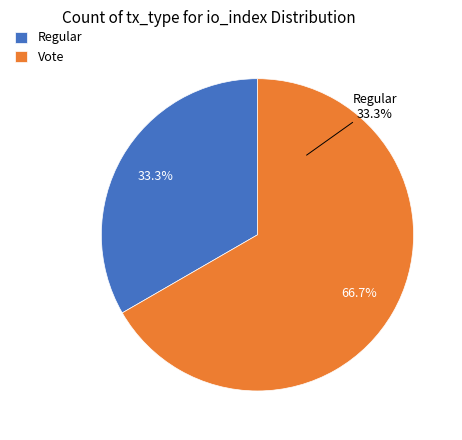

The Vote (io_index=2) slice represents 99% of the pie. True or false?

False